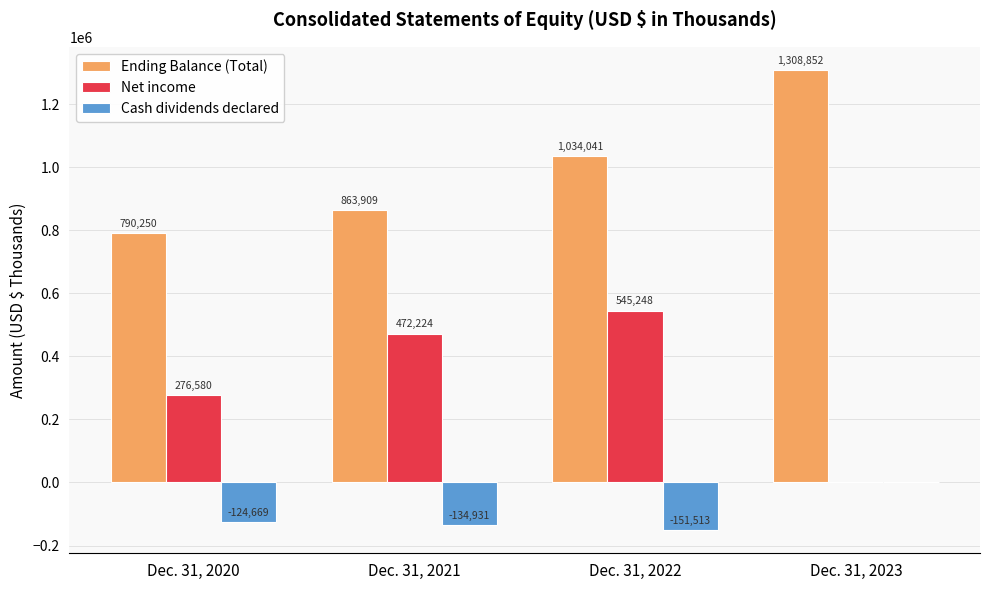

Reading left to right, extract all data points from this chart.

Ending Balance (Total): 790250	863909	1034041	1308852
Net income: 276580	472224	545248	0
Cash dividends declared: -124669	-134931	-151513	0